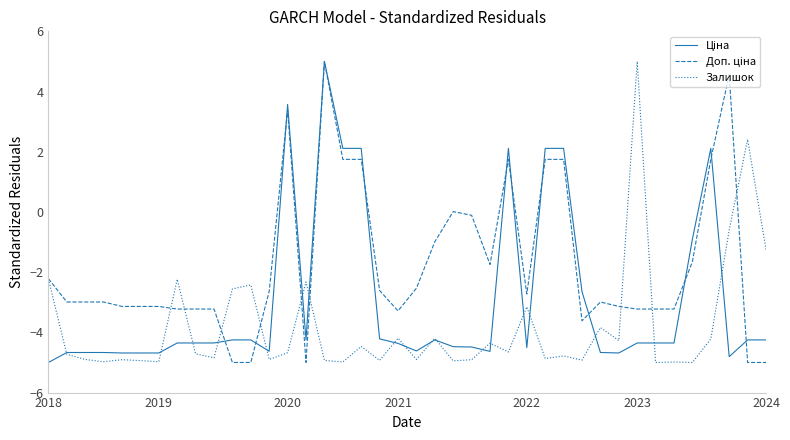

Rank the series by their average value, from lowest to highest.

Залишок, Ціна, Доп. ціна